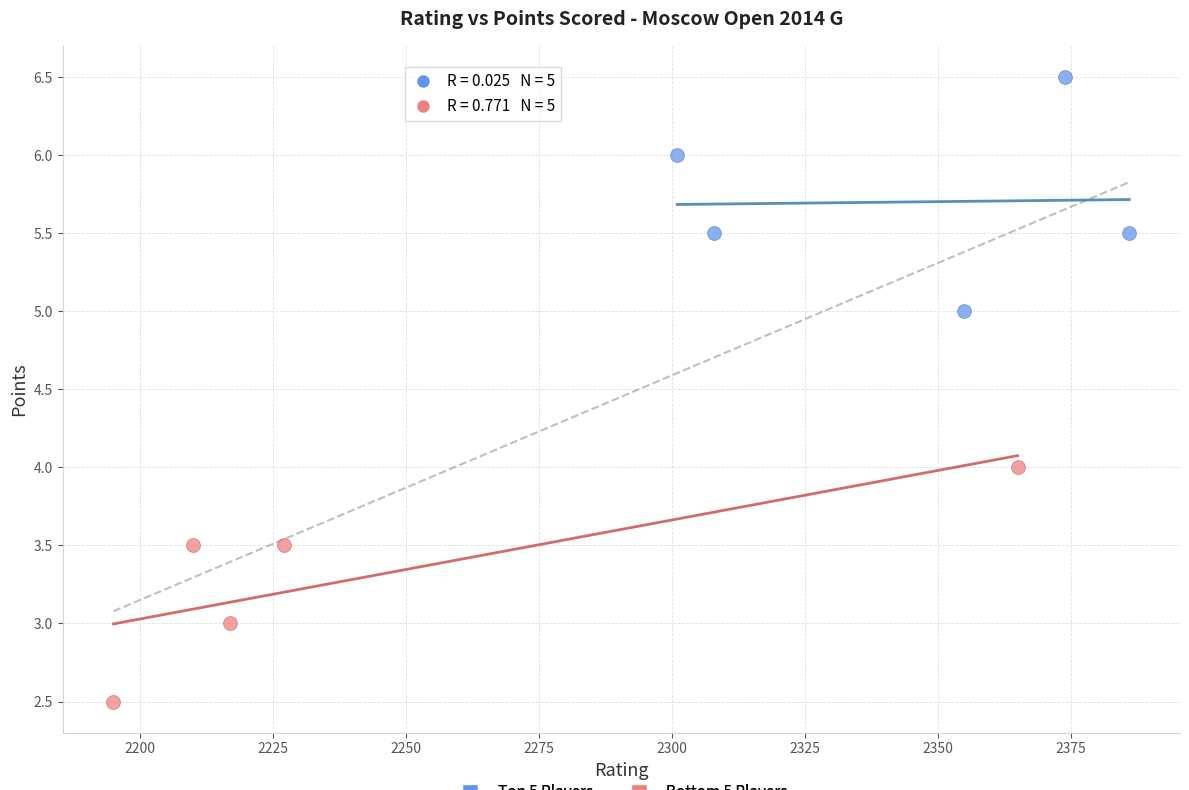

Which series contains the highest Y value?

Top 5 Players